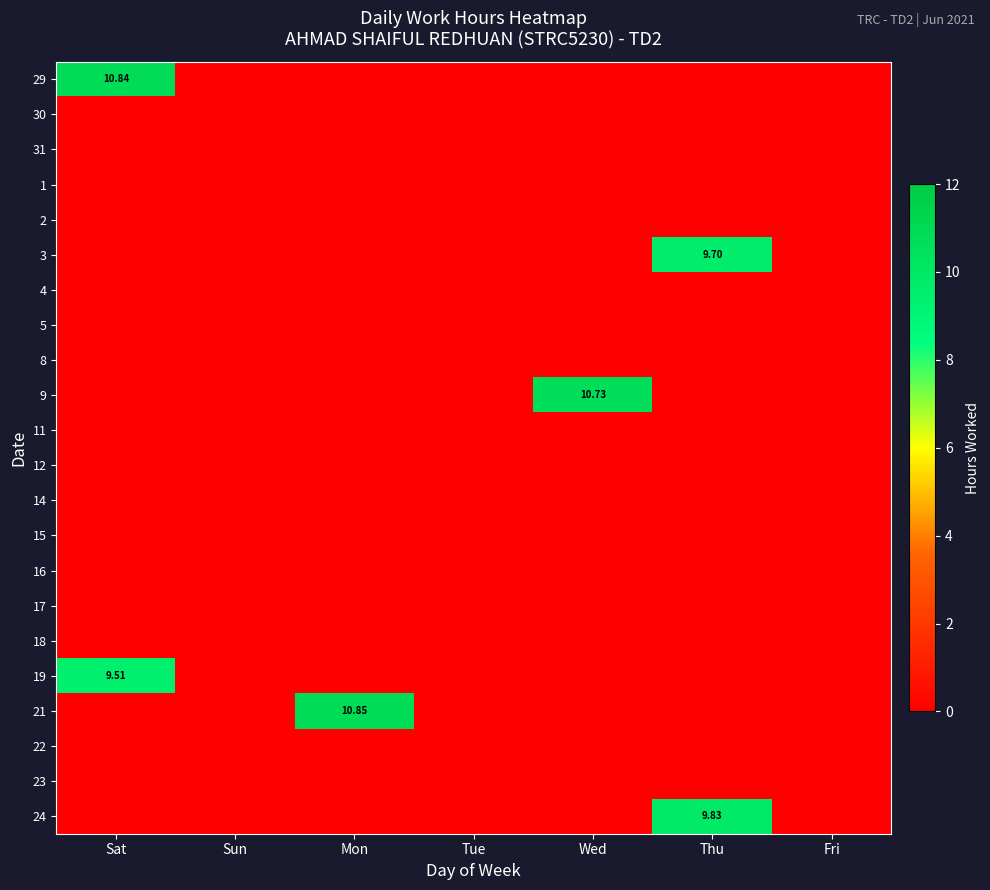

The 12 series shows 0.0 at Wed. True or false?

True